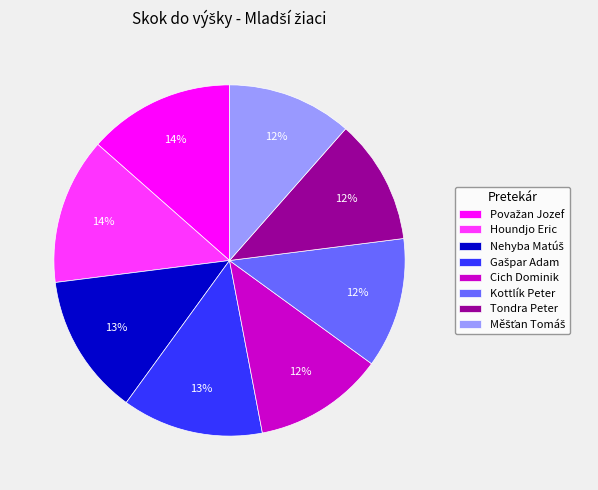

How many segments does this pie chart have?

8